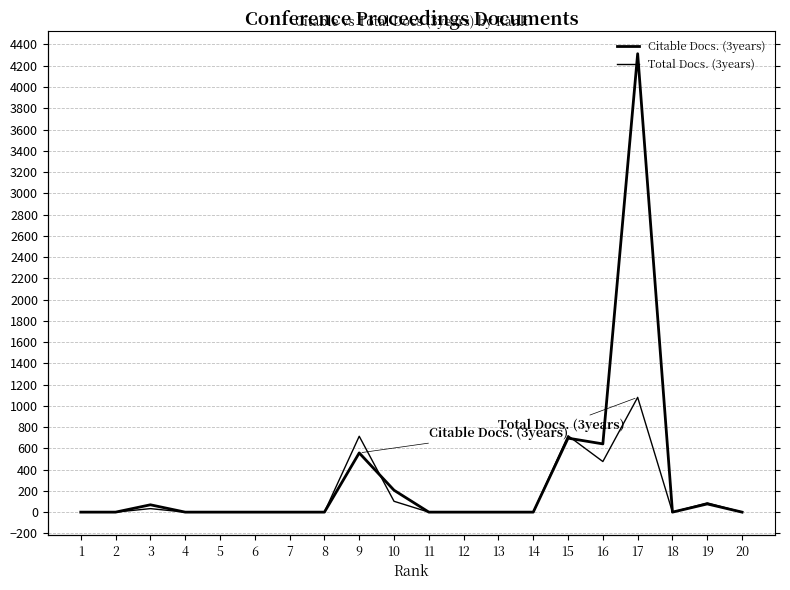

Reading left to right, what are all the values shown in this chart?

Citable Docs. (3years): 0	0	69	0	0	0	0	0	557	206	0	0	0	0	696	642	4313	0	77	0
Total Docs. (3years): 0	0	33	0	0	0	0	0	714	102	0	0	0	0	719	476	1080	0	87	0